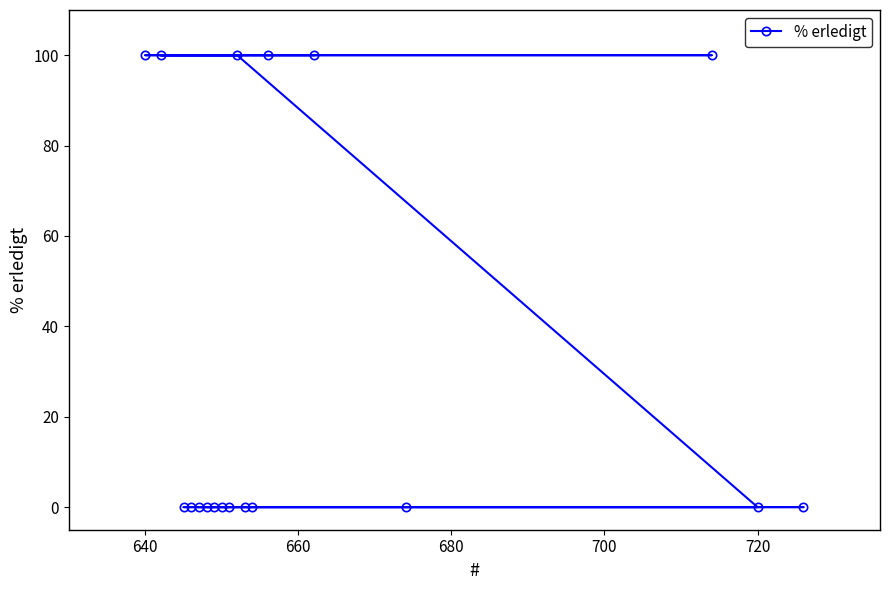

What is the difference between the maximum and minimum values?

100